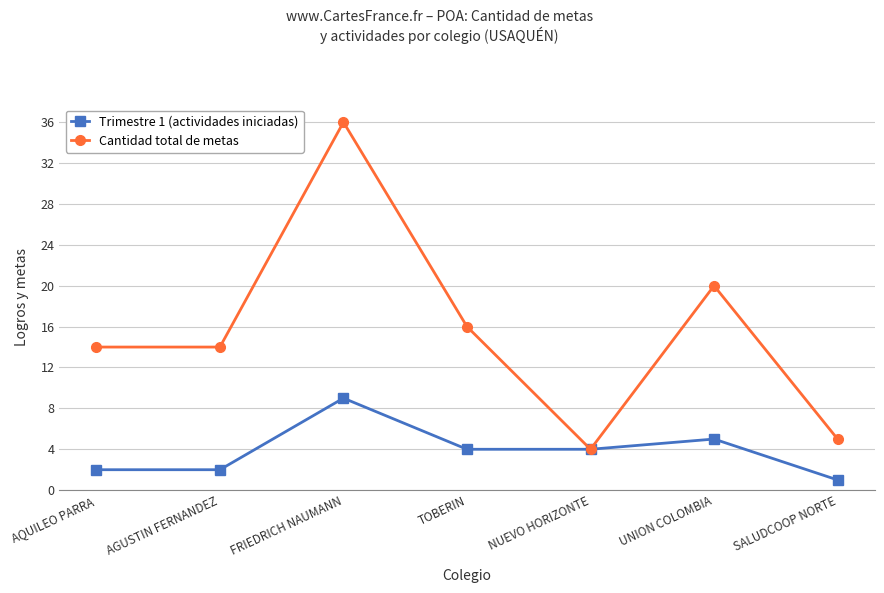

What is the label of the 5th point from the left?

NUEVO HORIZONTE